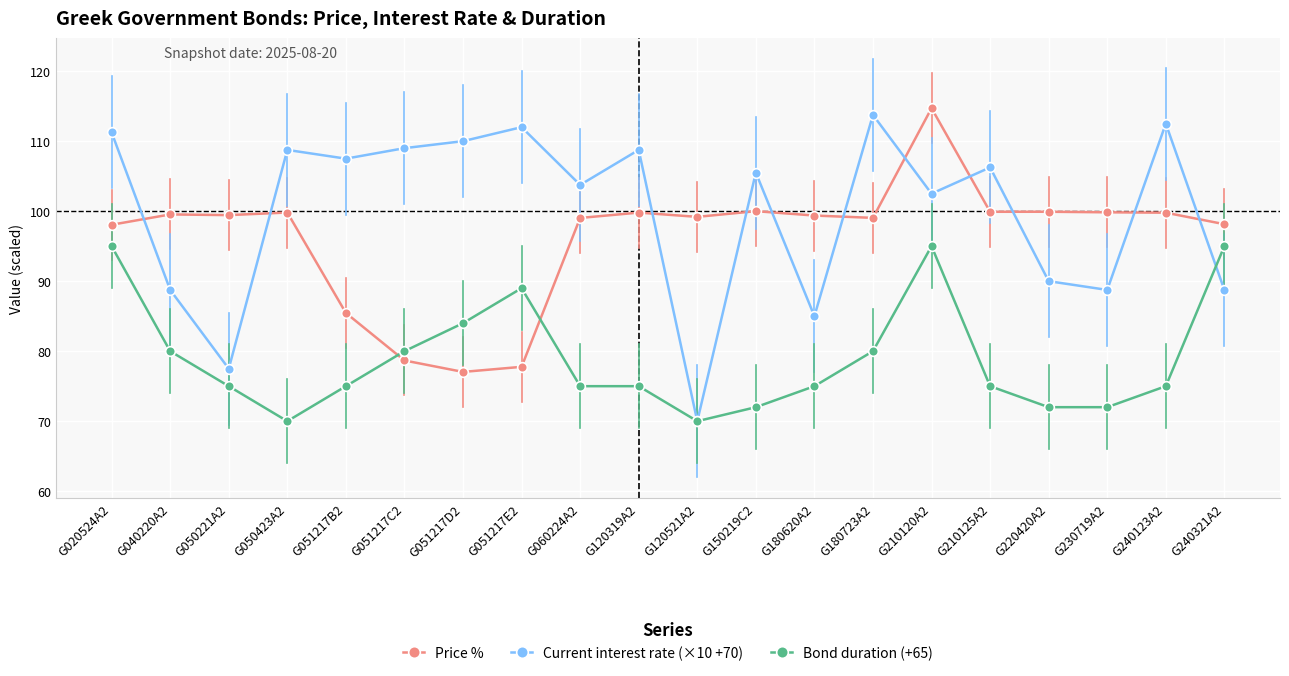

True or false: Current interest rate (×10 +70) has a value of 149.2 at G040220A2.

False